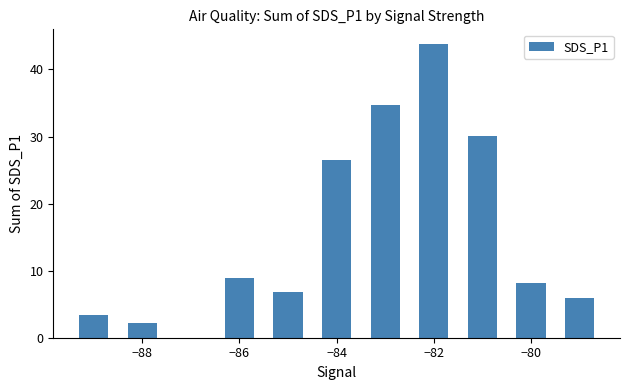

What is the maximum value shown in the chart?

43.8